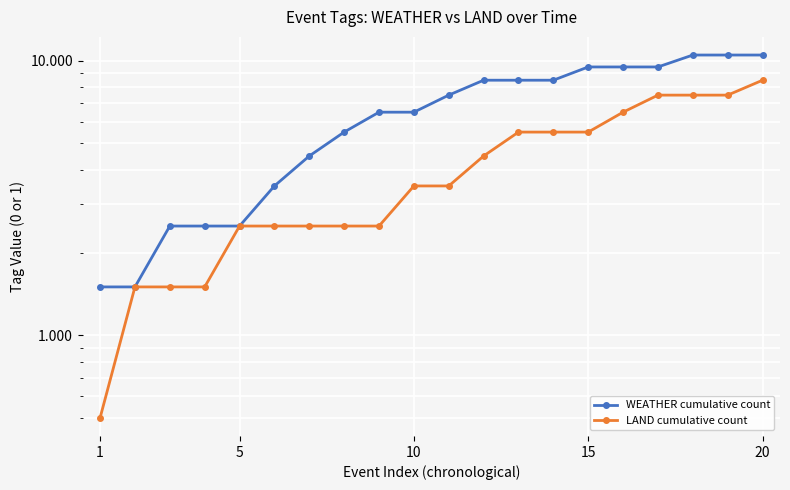

The value of LAND cumulative count at 5 is 0.9. True or false?

False